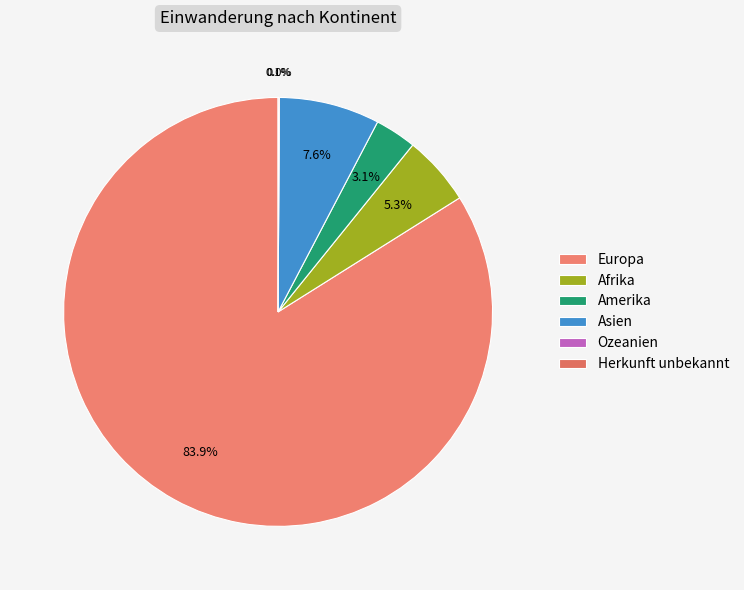

How many slices are in this pie chart?

6